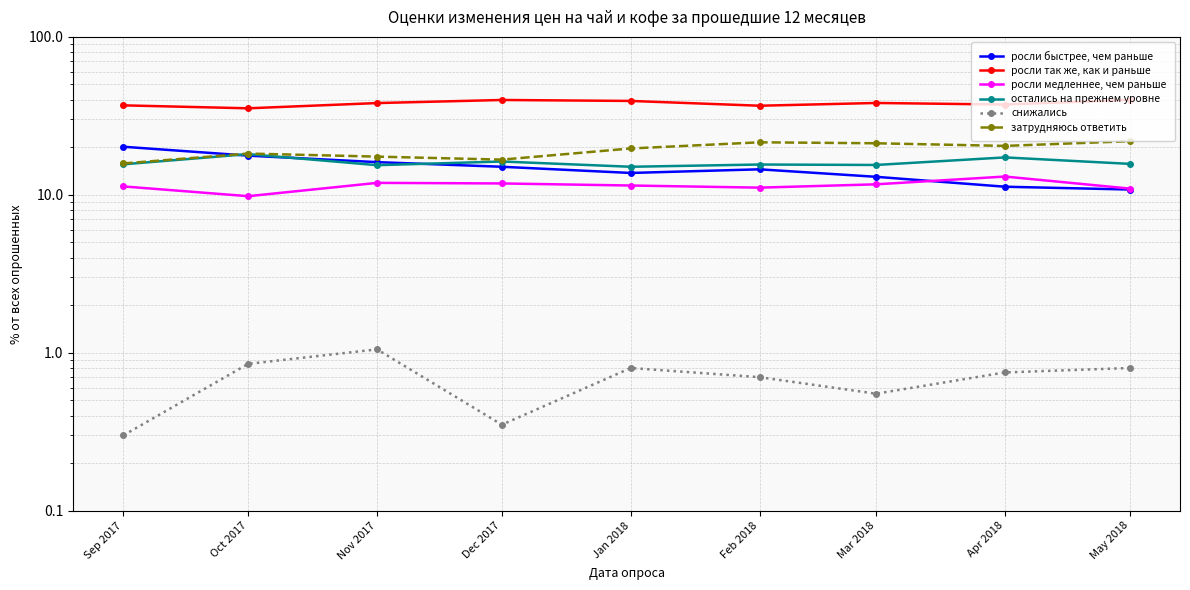

What is the value of the росли быстрее, чем раньше point at the 5th from the left?

13.8